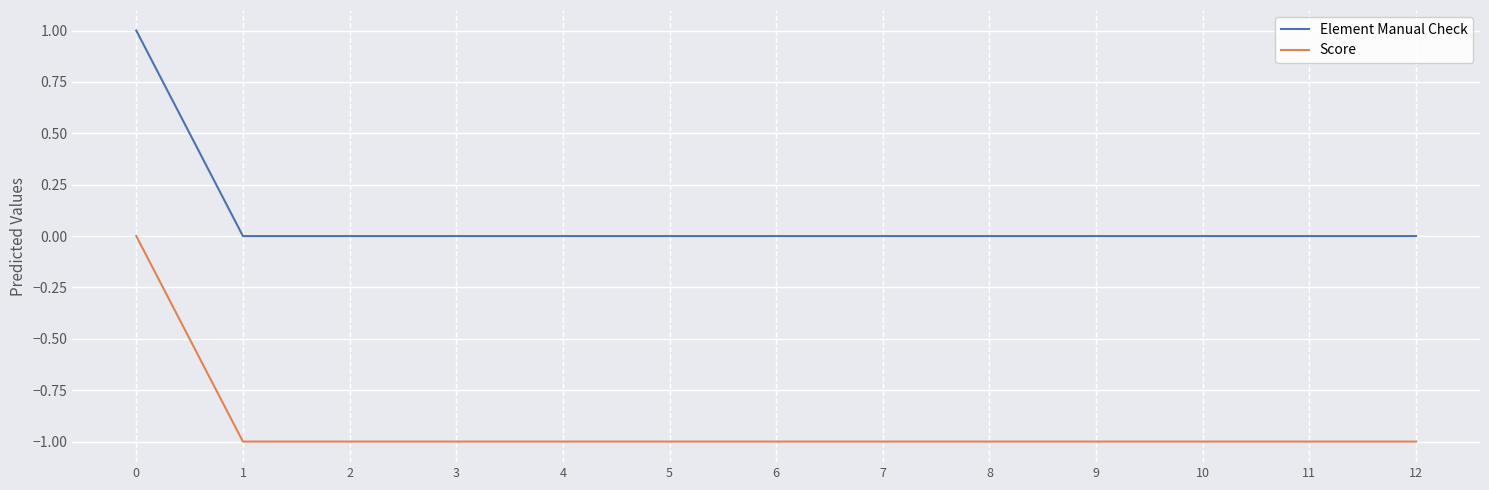

Is this an area chart (filled region under the line)?

No